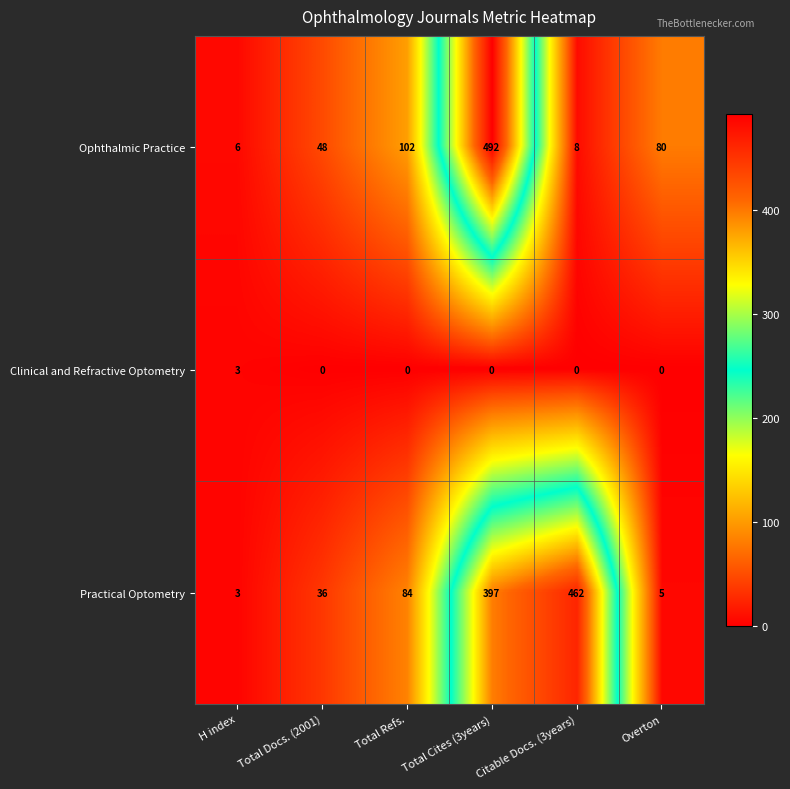

At which category does the chart reach its peak across all series?

Total Cites (3years)